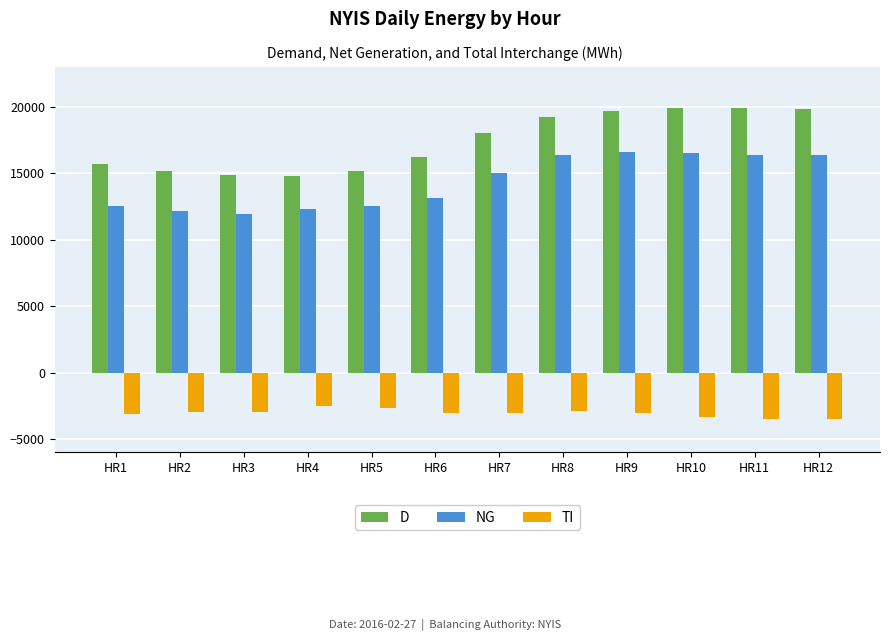

The value of TI at HR8 is -746. True or false?

False